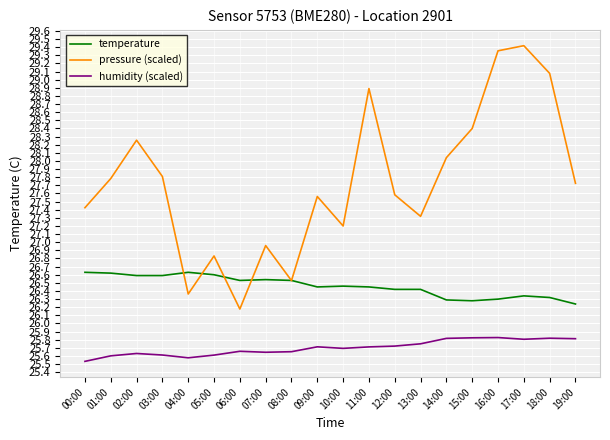

True or false: temperature has a value of 26.6 at 02:00.

True